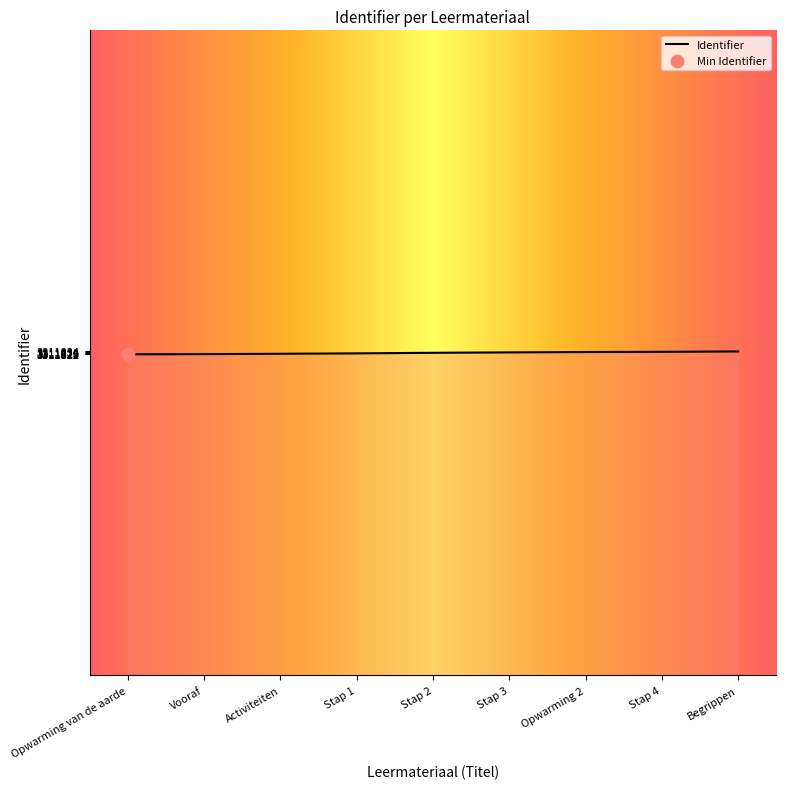

What is the change in value from Stap 1 to Opwarming 2?

+7